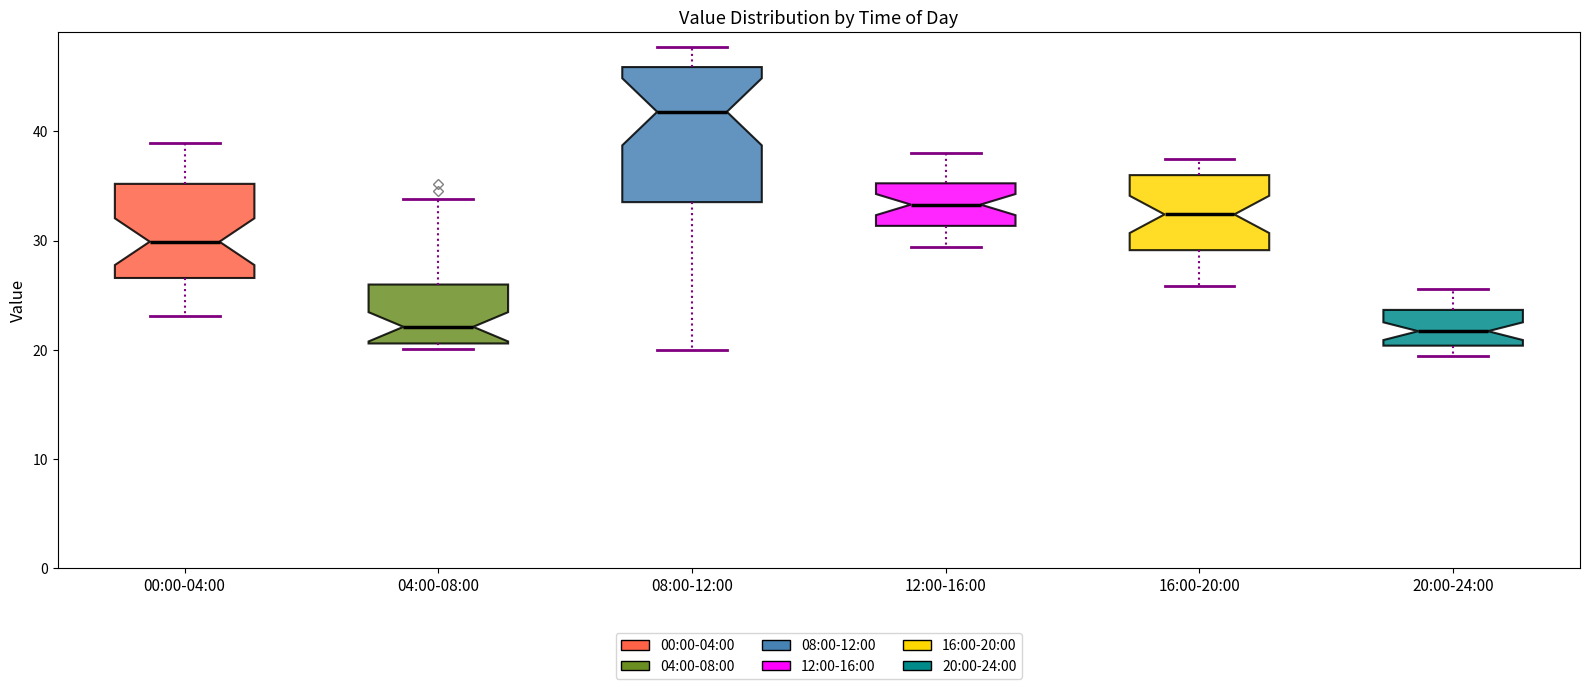

Reading left to right, read every box against the y-axis: the position of its median line, the range the box covers, and the ends of its whiskers. The values are not printed on the chart, so give them approximately, as read against the axis.

00:00-04:00: median 30, box 27 to 35, whiskers 23 to 39
04:00-08:00: median 22, box 21 to 26, whiskers 20 to 34
08:00-12:00: median 42, box 34 to 46, whiskers 20 to 48
12:00-16:00: median 33, box 31 to 35, whiskers 29 to 38
16:00-20:00: median 32, box 29 to 36, whiskers 26 to 38
20:00-24:00: median 22, box 20 to 24, whiskers 19 to 26